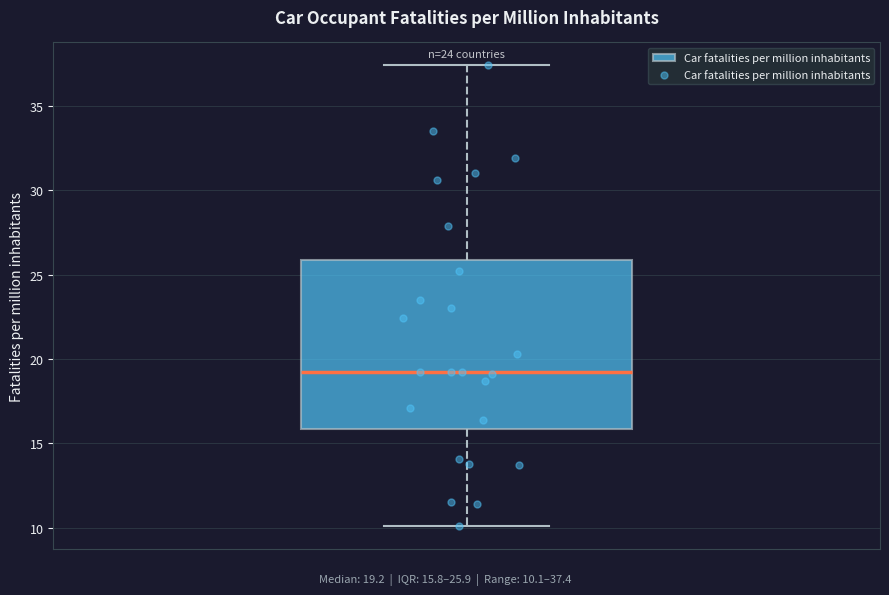

Read this box plot against the y-axis: the position of the median line, the range covered by the box, and the ends of both whiskers. The values are not printed on the chart, so give them approximately, as read against the axis.

median 19.0, box 16.0 to 26.0, whiskers 10.0 to 37.5